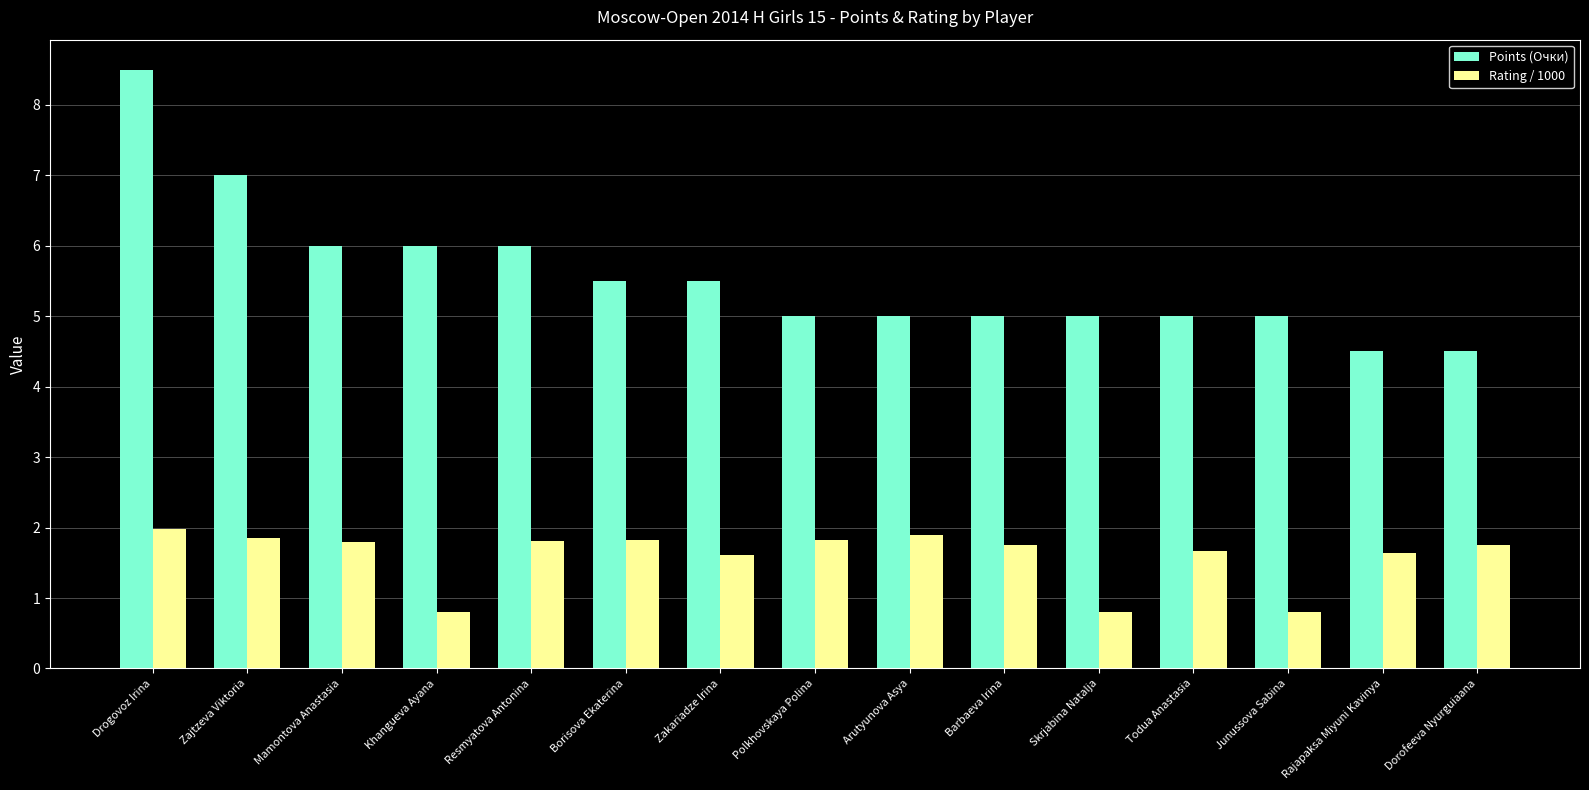

What is the lowest value of the Rating / 1000 series?

0.8